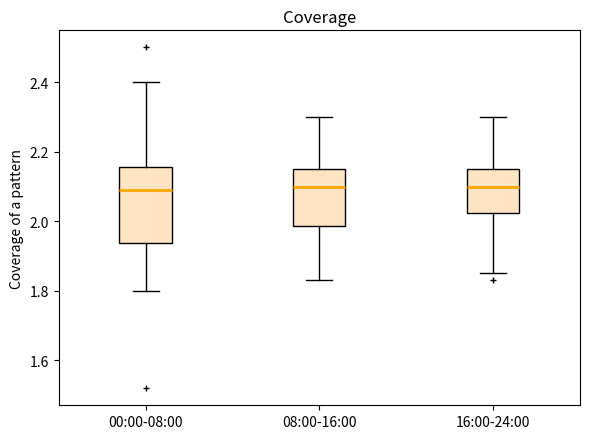

Reading left to right, transcribe this box plot: for each box, give where its median line is, the range the box spans, and where its two whiskers end, as read against the y-axis. The values are not printed on the chart, so give them approximately, as read against the axis.

00:00-08:00: median 2.10, box 1.94 to 2.16, whiskers 1.80 to 2.40
08:00-16:00: median 2.10, box 1.98 to 2.16, whiskers 1.84 to 2.30
16:00-24:00: median 2.10, box 2.02 to 2.16, whiskers 1.86 to 2.30